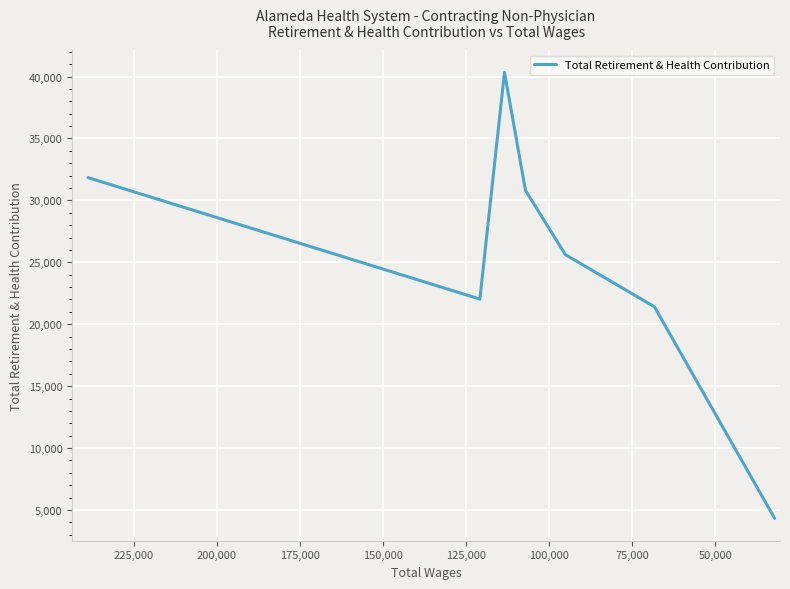

How many points are lower than both their immediate neighbors (excluding endpoints)?

1